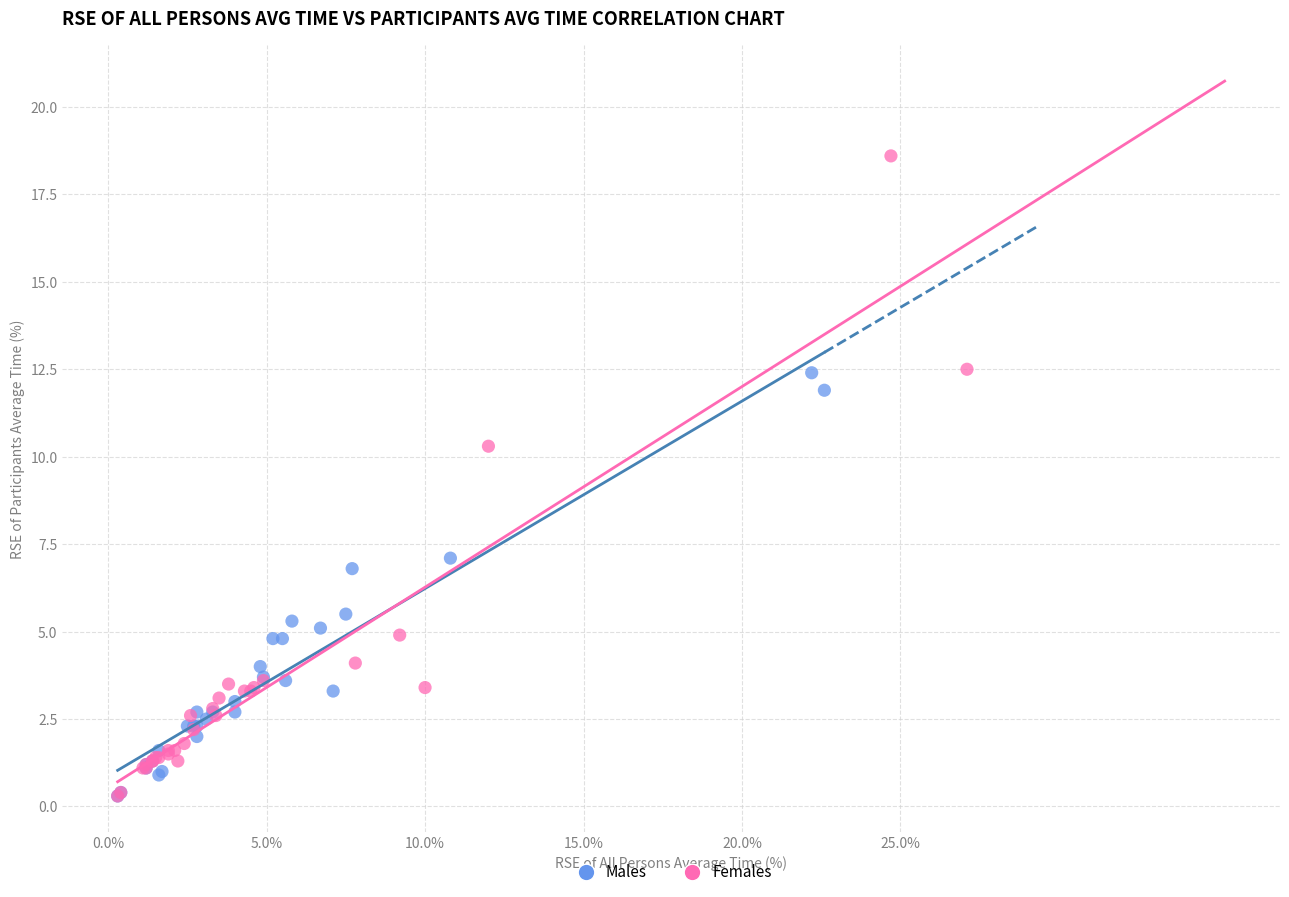

Which series reaches the maximum Y coordinate?

Females